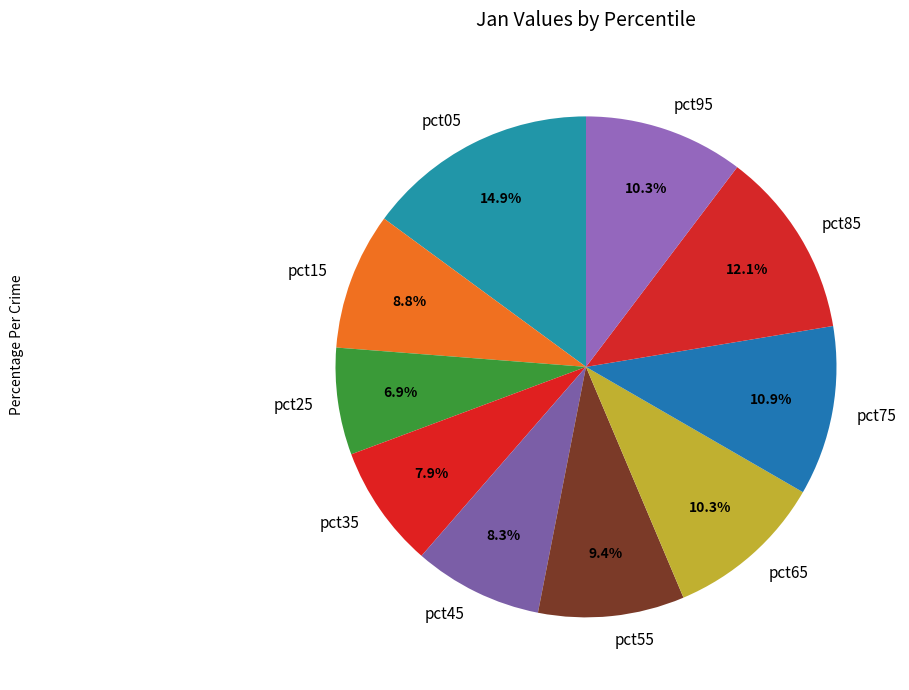

To the nearest percent, what is the difference between the largest and smallest slice percentages?

8%